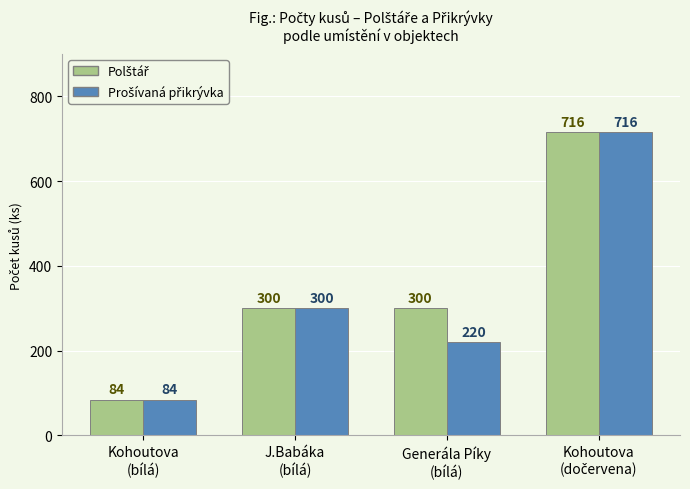

At how many categories does at least one series exceed 169?

3